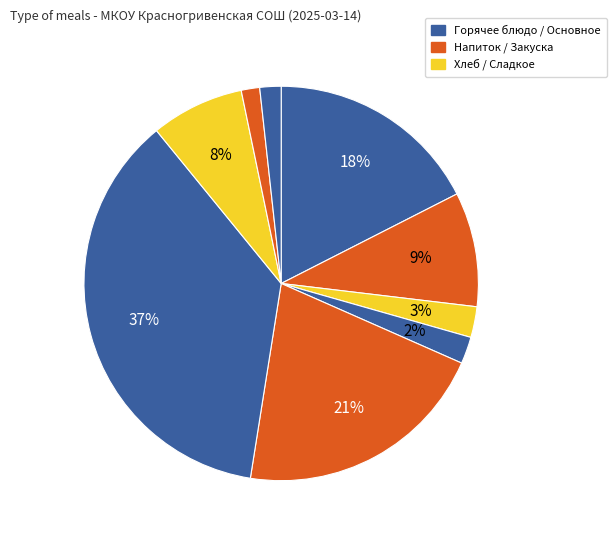

Is there a majority slice in this chart?

No